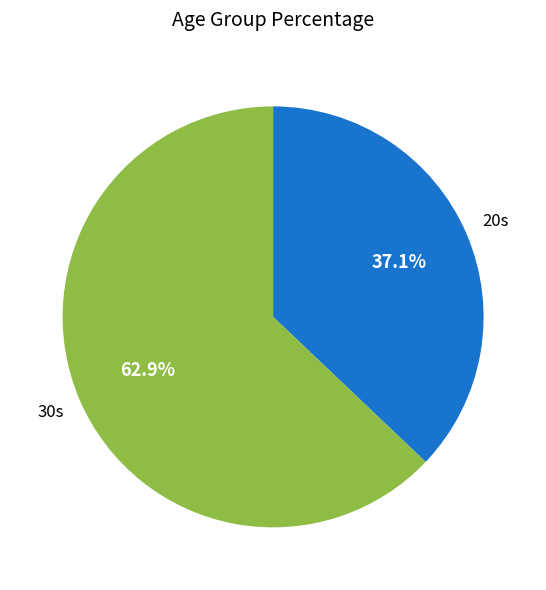

Is there a majority slice in this chart?

Yes